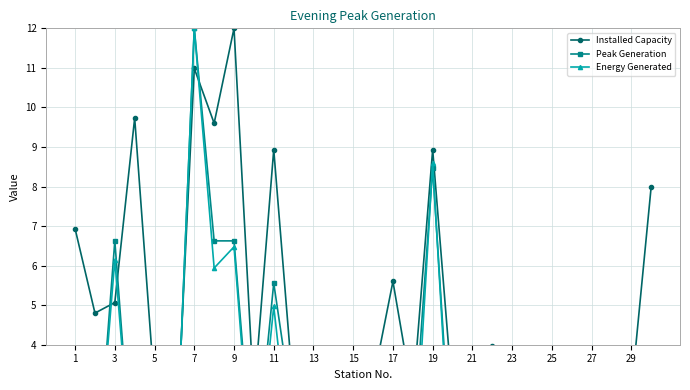

How many lines are shown in the chart?

3